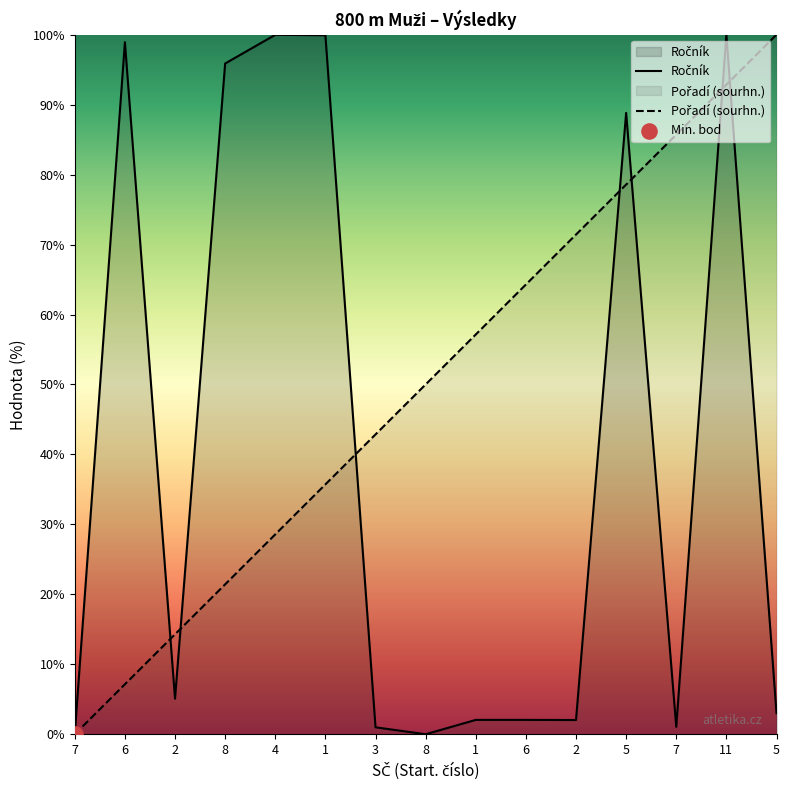

At how many categories does at least one series exceed 87?

7